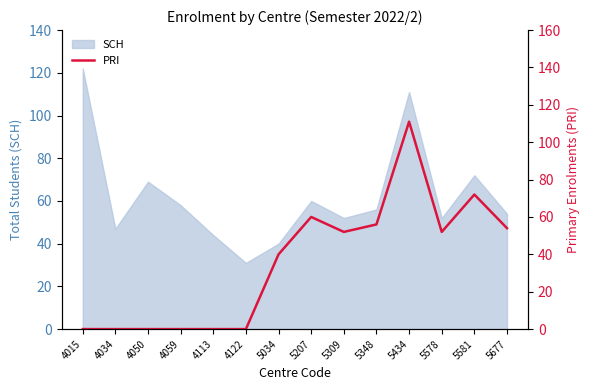

Is it true that SCH equals 122 at 4015?

True